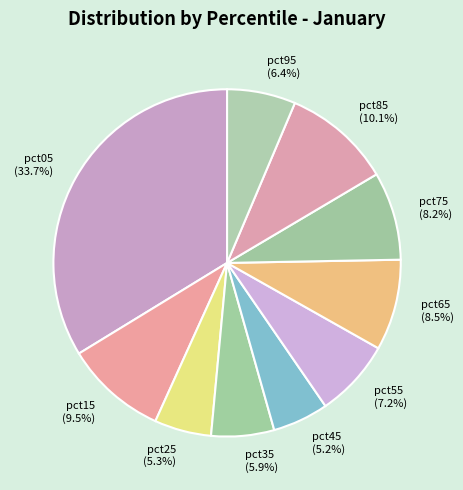

To the nearest percent, what is the difference between the largest and smallest slice percentages?

29%